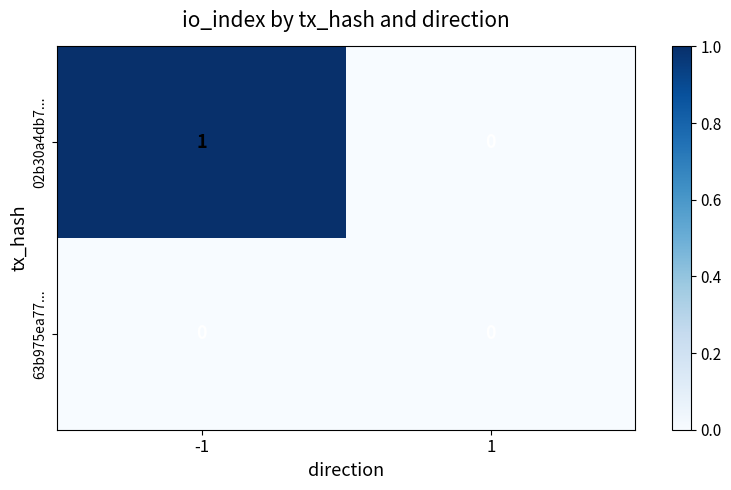

At which category is the sum across all series the highest?

-1